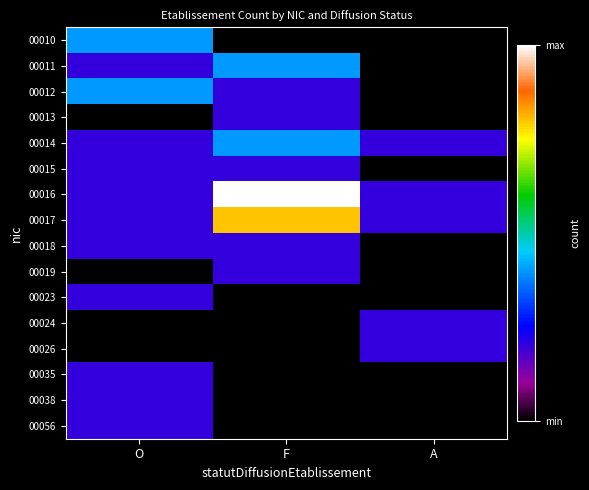

Which series has the widest spread of values?

00016